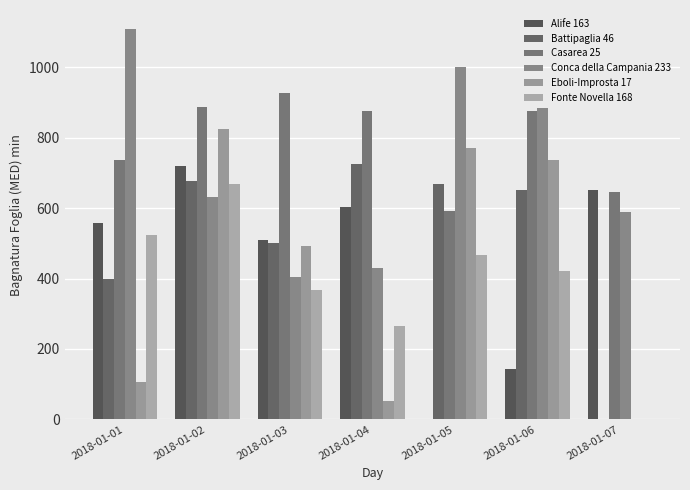

What is the average value of the Alife 163 series?

454.4